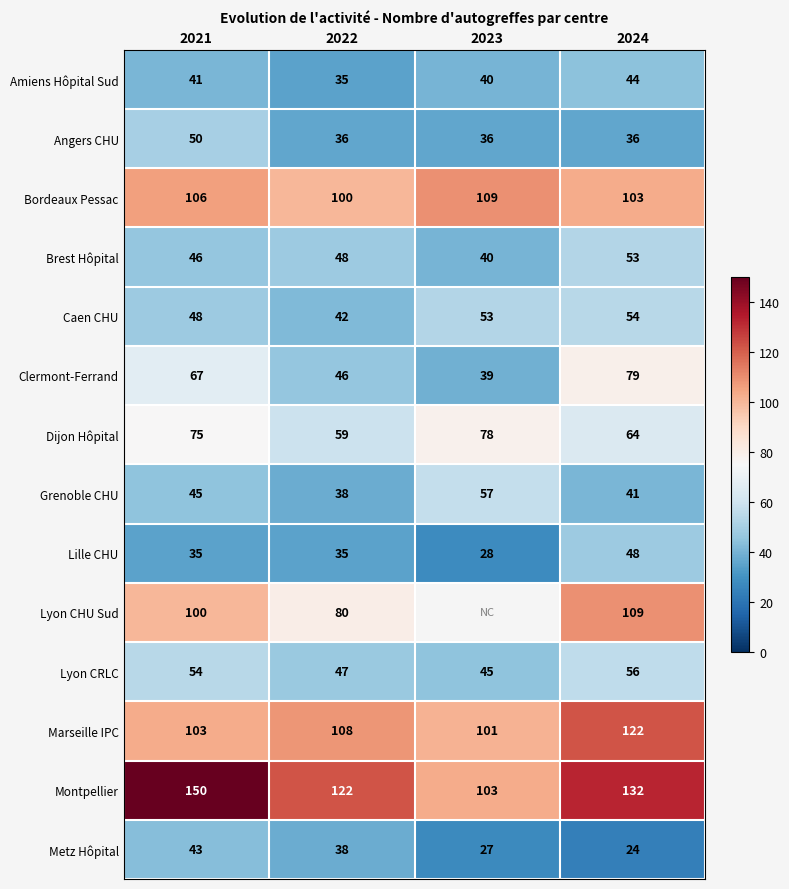

At how many categories does at least one series exceed 25?

4